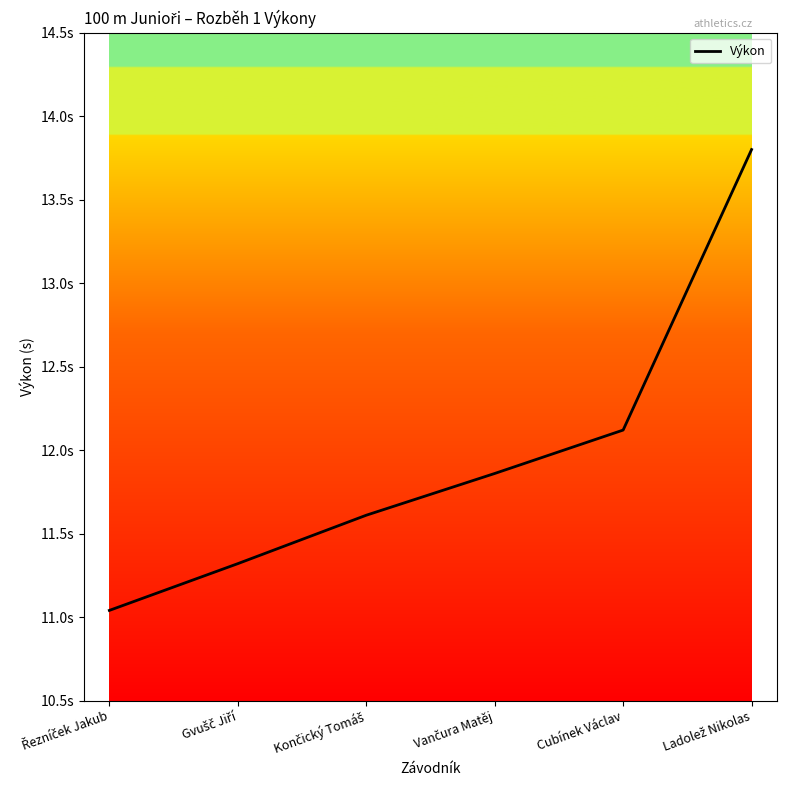

Is it true that the value at Gvušč Jiří is 4.2?

False